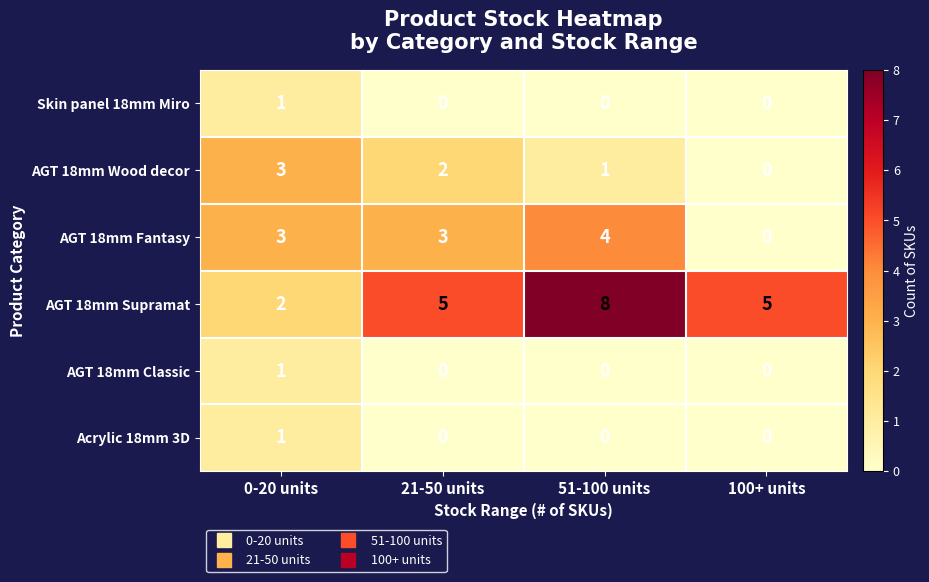

What is the sum of the AGT 18mm Fantasy values at 51-100 units and 0-20 units?

7